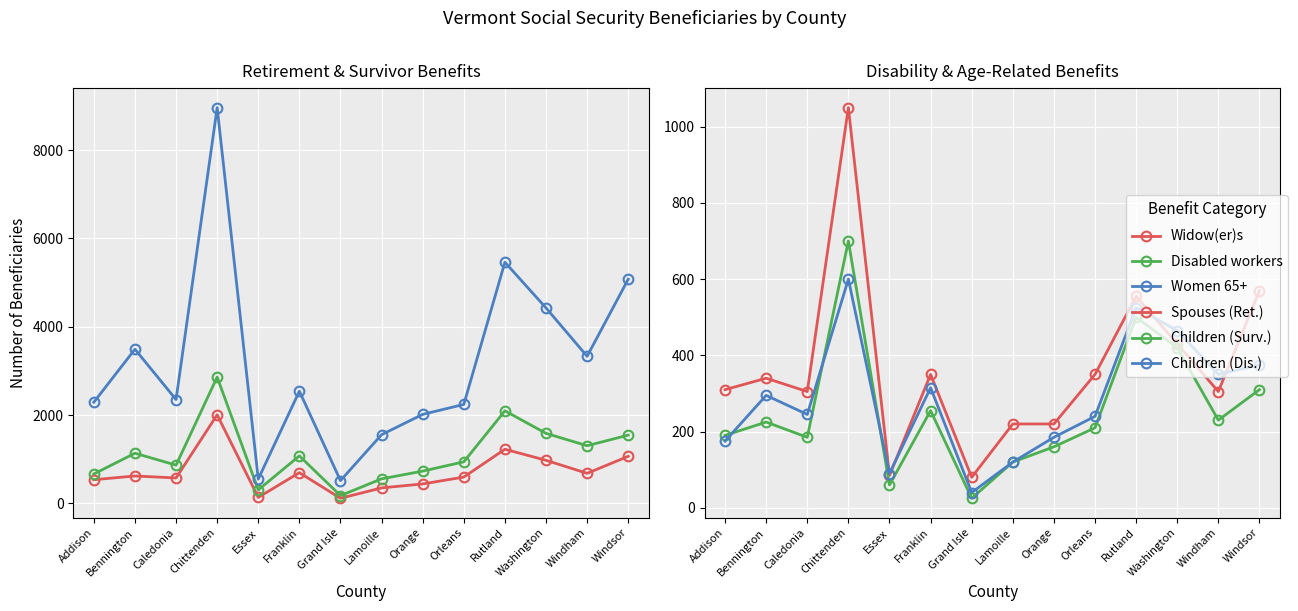

What is the label of the 12th point from the left?

Washington